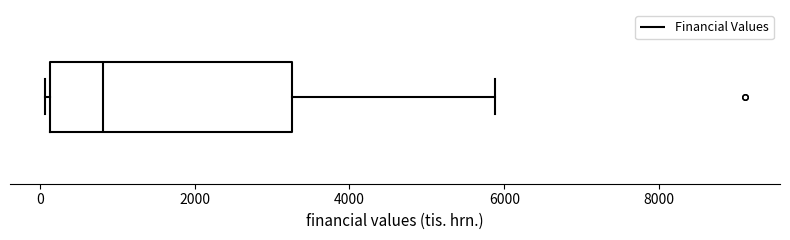

Transcribe this box plot: give where the median line is, the range the box spans, and where the two whiskers end, as read against the x-axis. The values are not printed on the chart, so give them approximately, as read against the axis.

median 800, box 200 to 3200, whiskers 0 to 5800